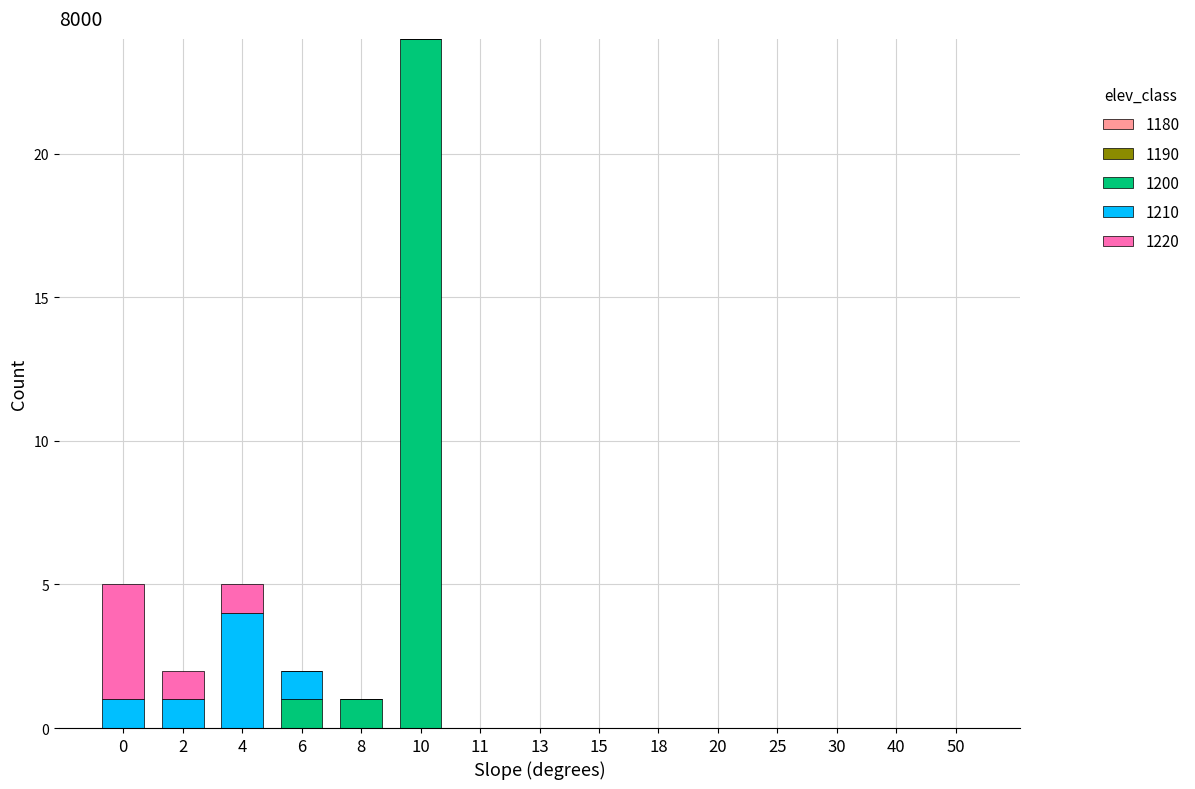

What is the sum of the 1200 values at 10 and 11?

24